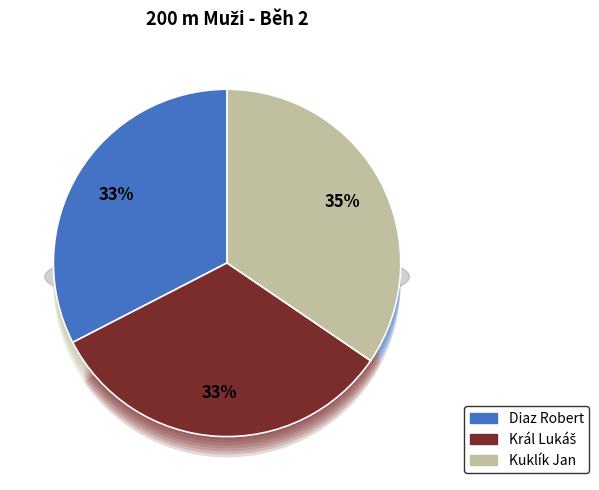

To the nearest percent, what percentage of the pie is Kuklík Jan?

35%